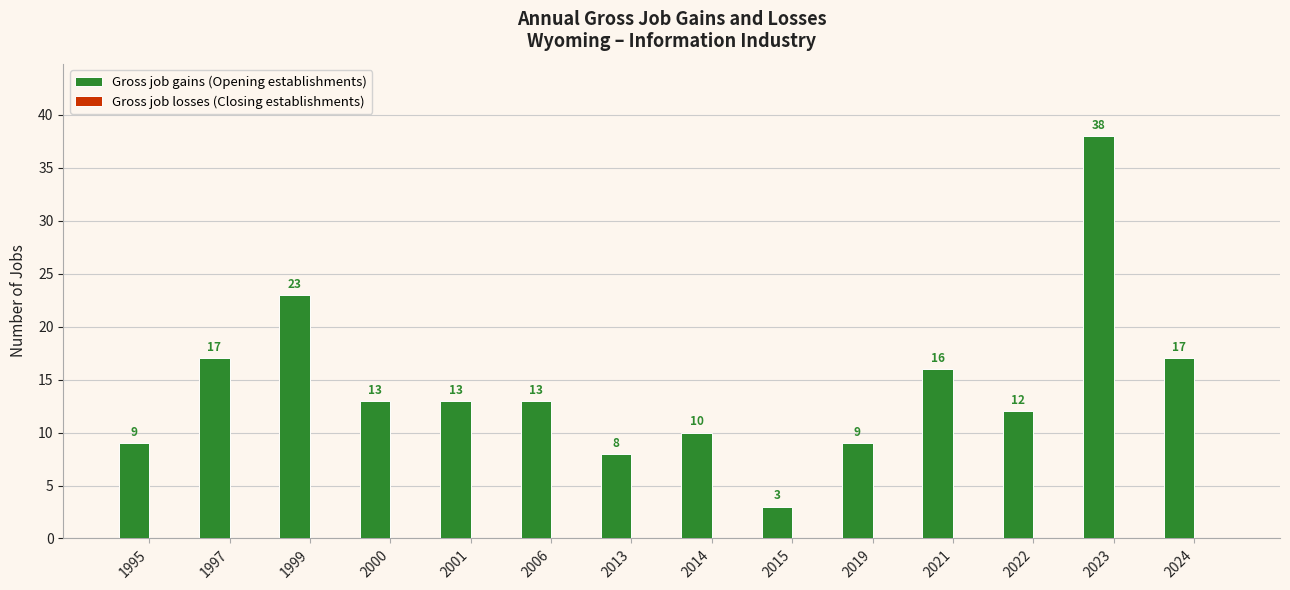

What is the sum of all values?

201